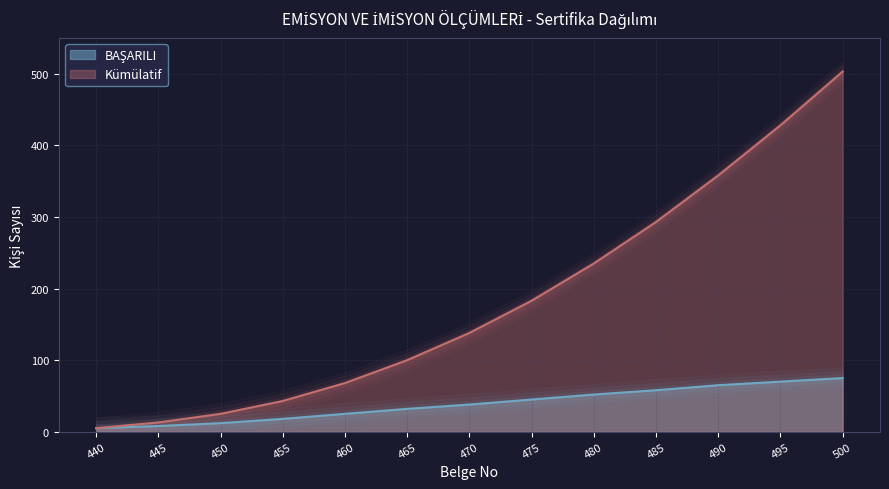

Which series has the largest range (max minus min)?

Kümülatif